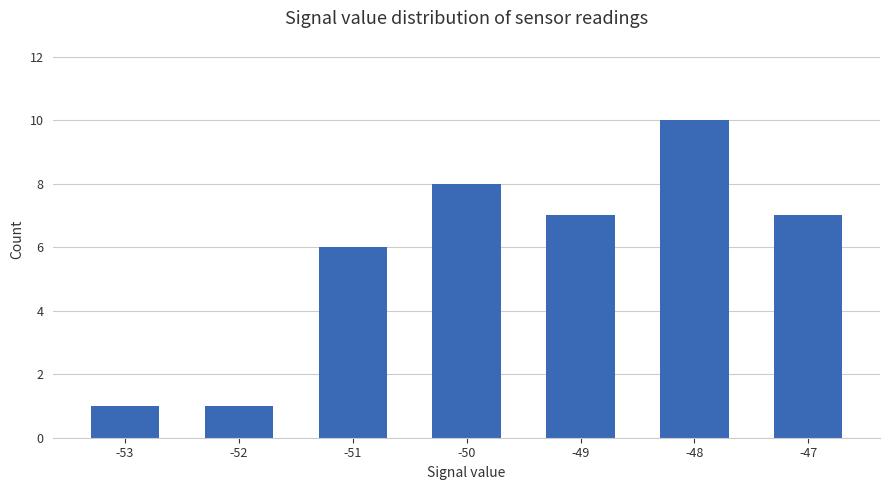

Are the bars grouped side by side (vs. stacked)?

No